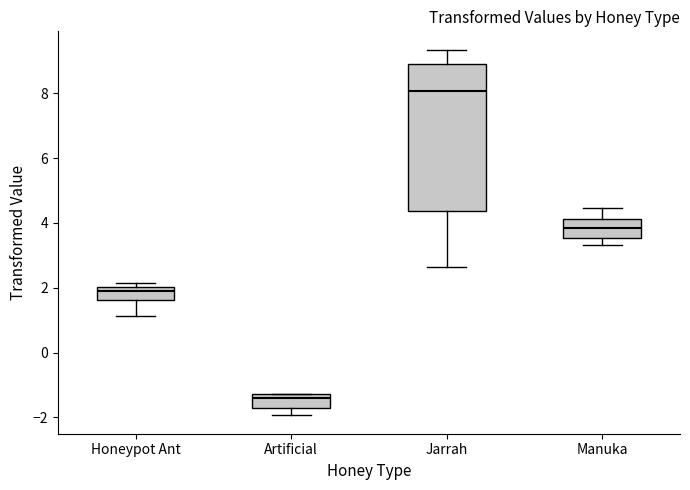

Reading left to right, transcribe this box plot: for each box, give where its median line is, the range the box spans, and where its two whiskers end, as read against the y-axis. The values are not printed on the chart, so give them approximately, as read against the axis.

Honeypot Ant: median 1.8, box 1.6 to 2.0, whiskers 1.2 to 2.2
Artificial: median -1.4, box -1.8 to -1.2, whiskers -2.0 to -1.2
Jarrah: median 8.0, box 4.4 to 9.0, whiskers 2.6 to 9.4
Manuka: median 3.8, box 3.6 to 4.2, whiskers 3.4 to 4.4